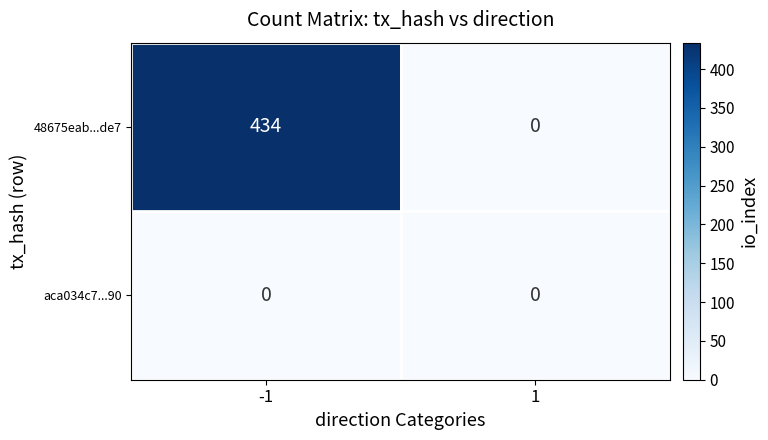

Which series has the largest total across all categories?

48675eab...de7